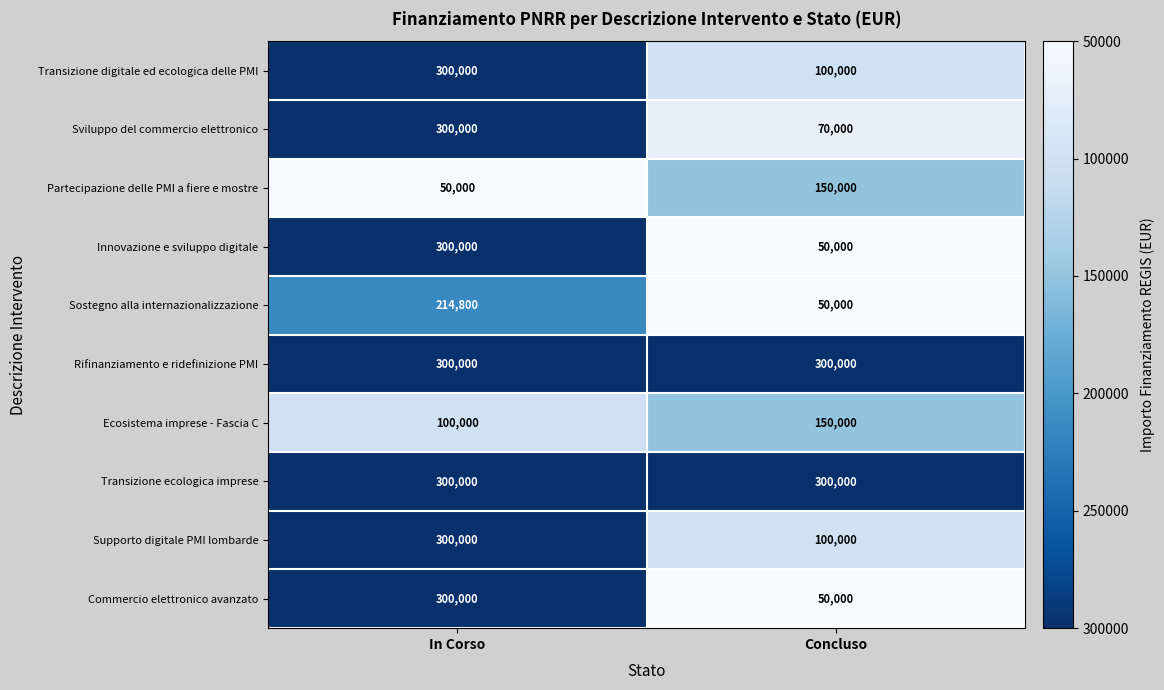

How many data points does each series have?

2